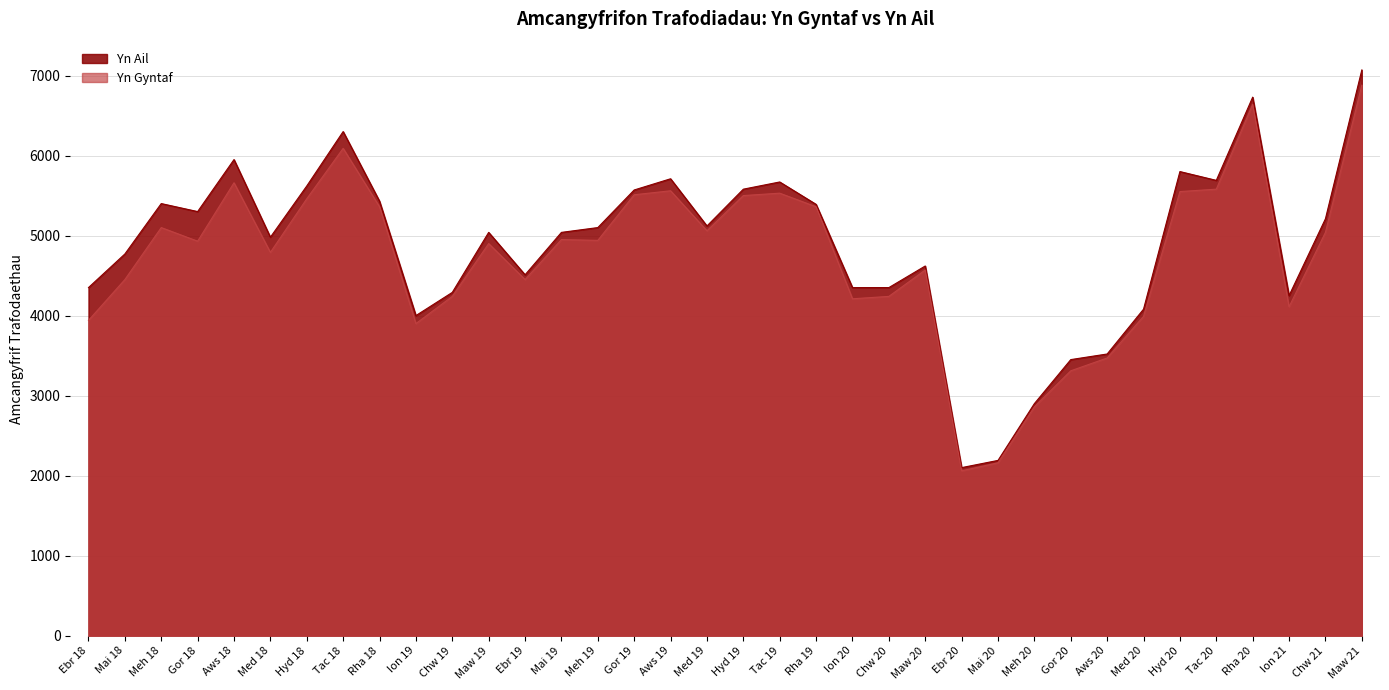

Is the value of Yn Ail at Mai 18 greater than the value of Yn Gyntaf at Tac 19?

No